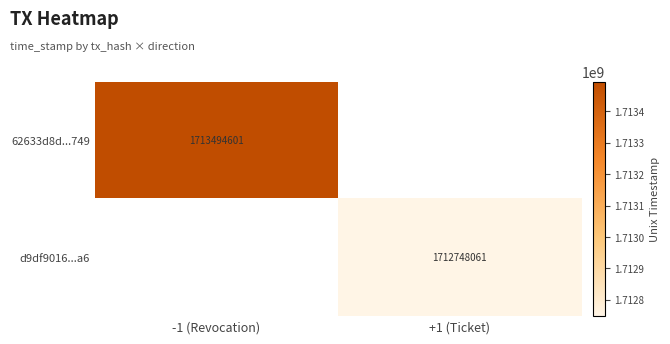

Count the number of categories in the chart.

2